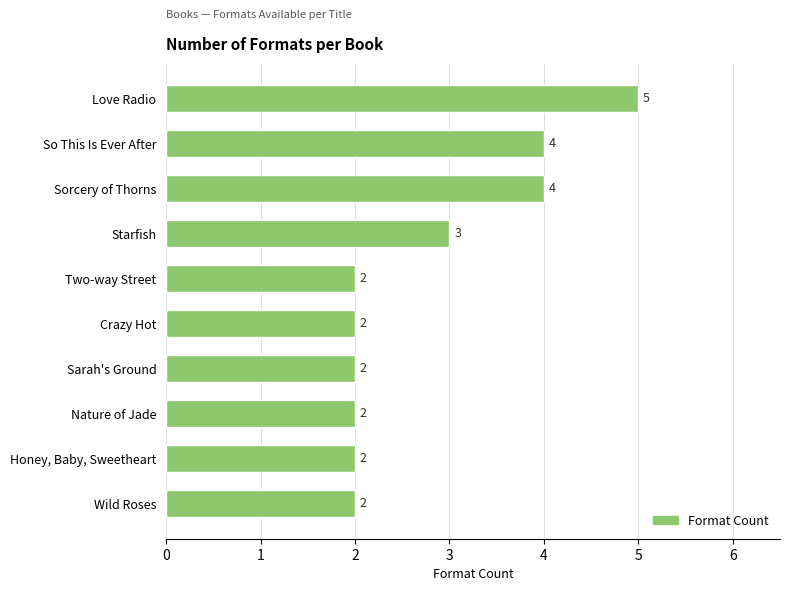

How many data points are above 2?

4